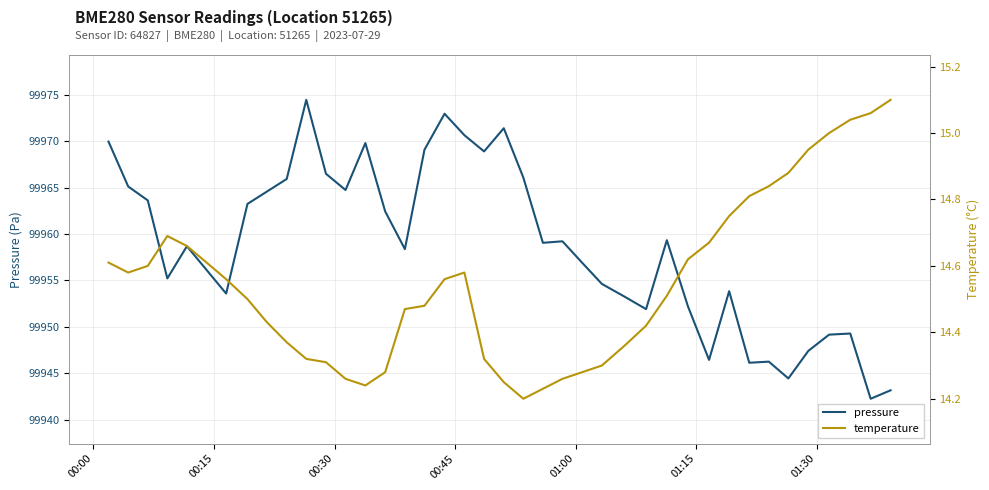

What is the maximum value for pressure?

99974.5